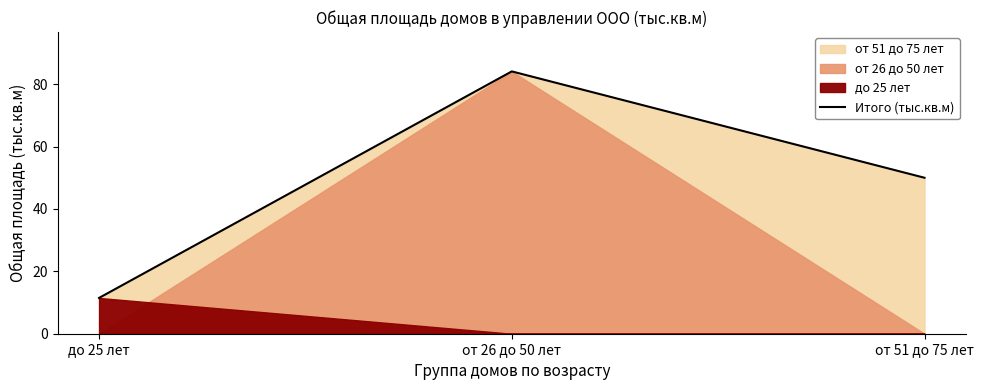

Between от 51 до 75 лет and от 26 до 50 лет, which is larger?

от 26 до 50 лет